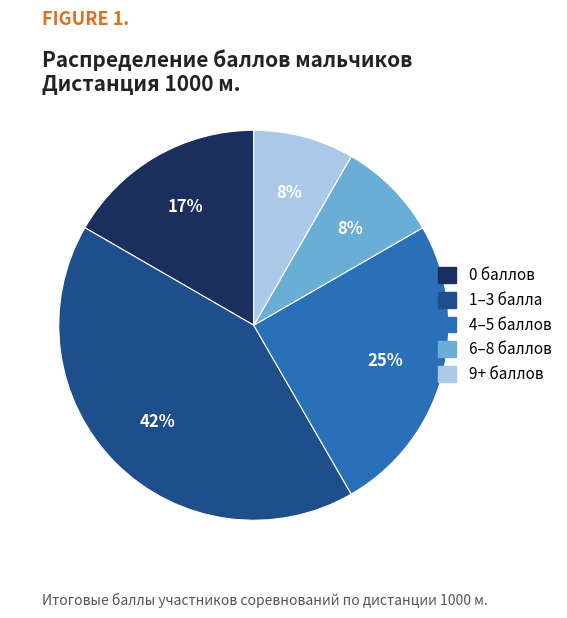

Is there a majority slice in this chart?

No